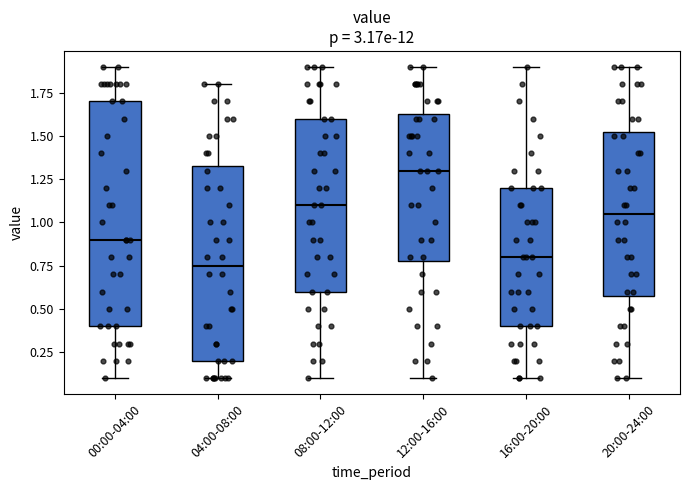

Which box's median line is the highest?

12:00-16:00